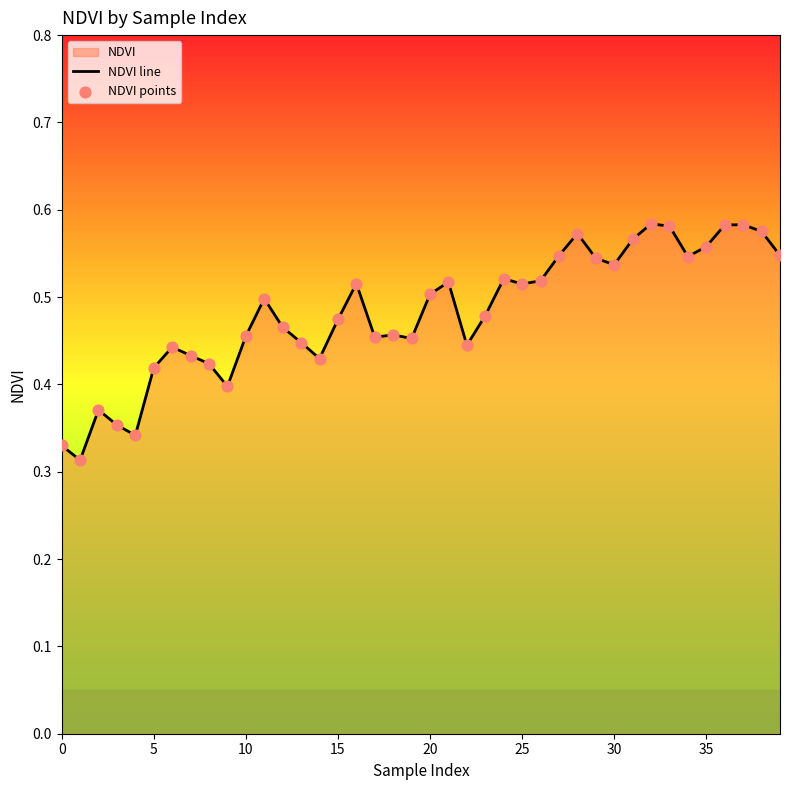

Is the value of NDVI line at 39 greater than the value of NDVI points at 26?

Yes